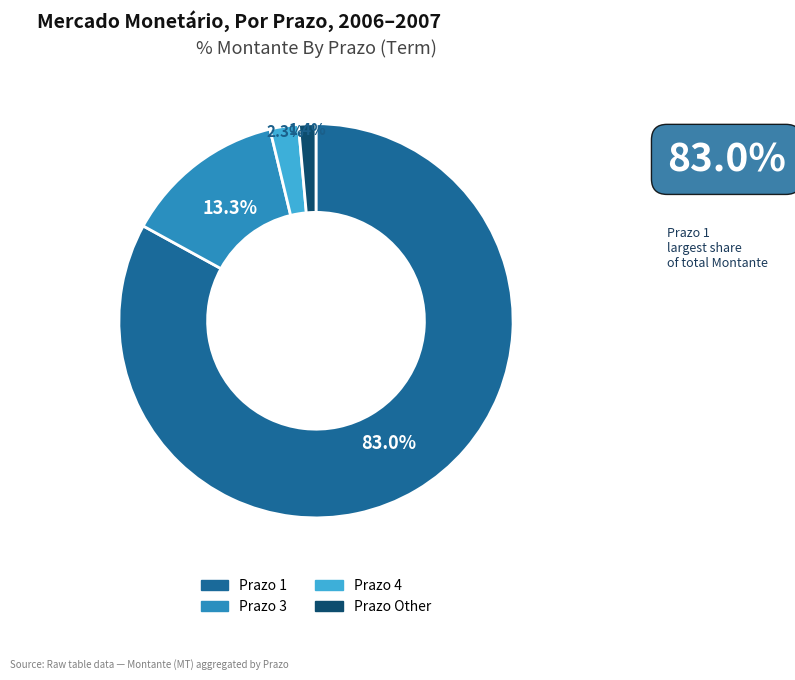

Is there any slice that represents more than half of the pie?

Yes